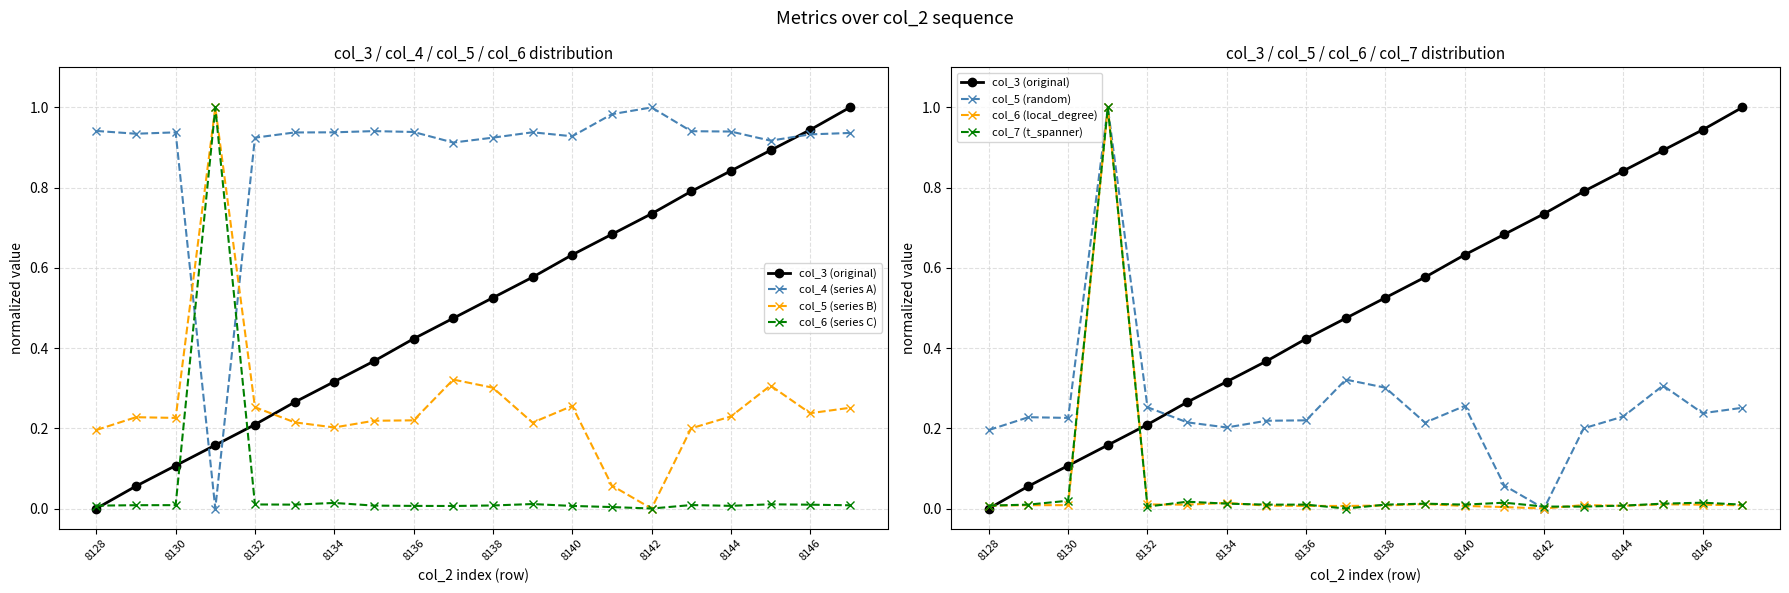

How many values in col_5 are above zero?

19